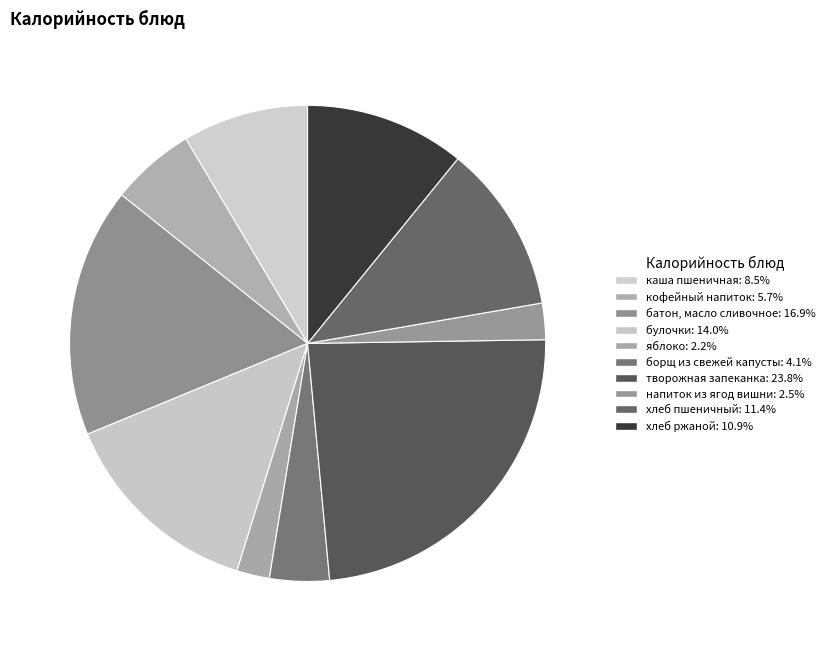

How many segments does this pie chart have?

10